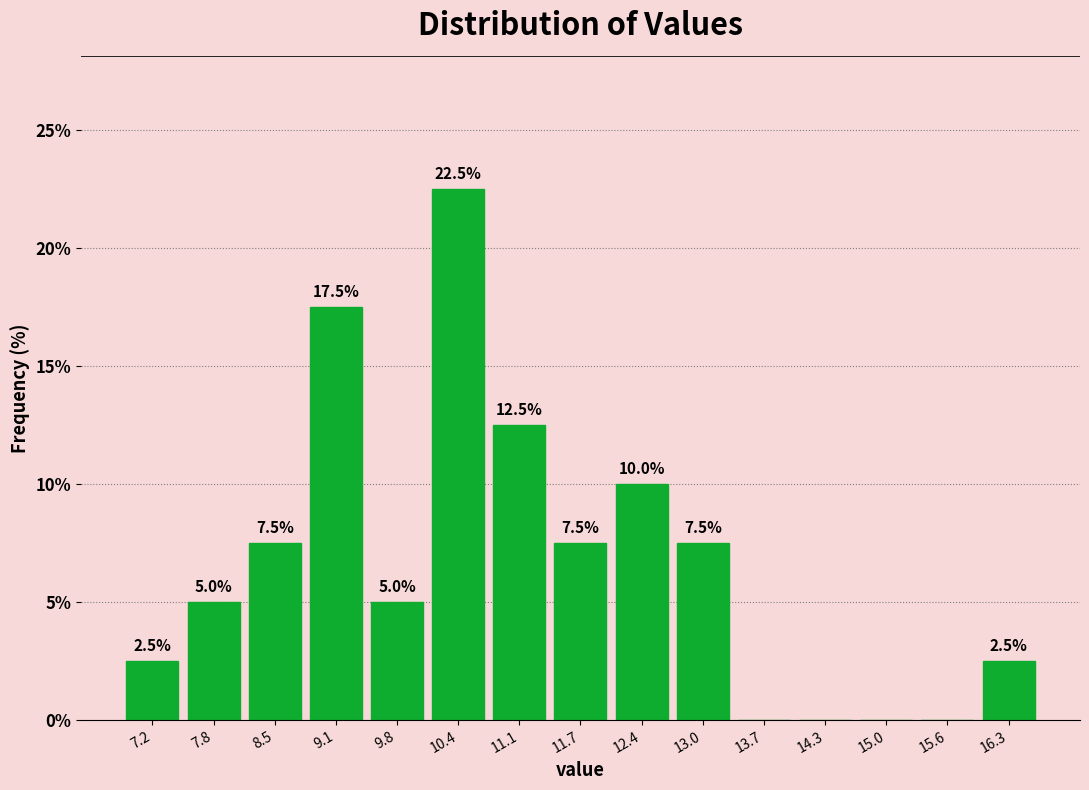

Over which range of the x-axis is the bar tallest?

10.12 to 10.77